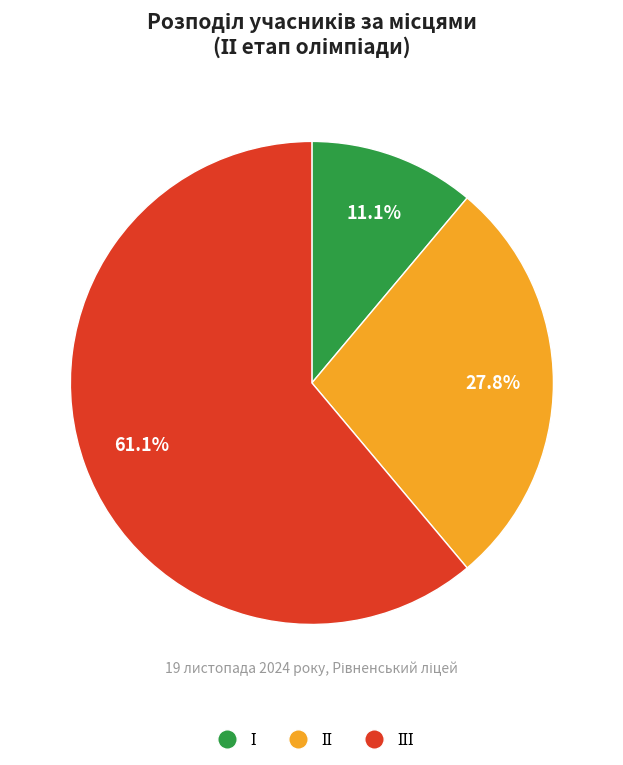

Does any single category account for the majority?

Yes